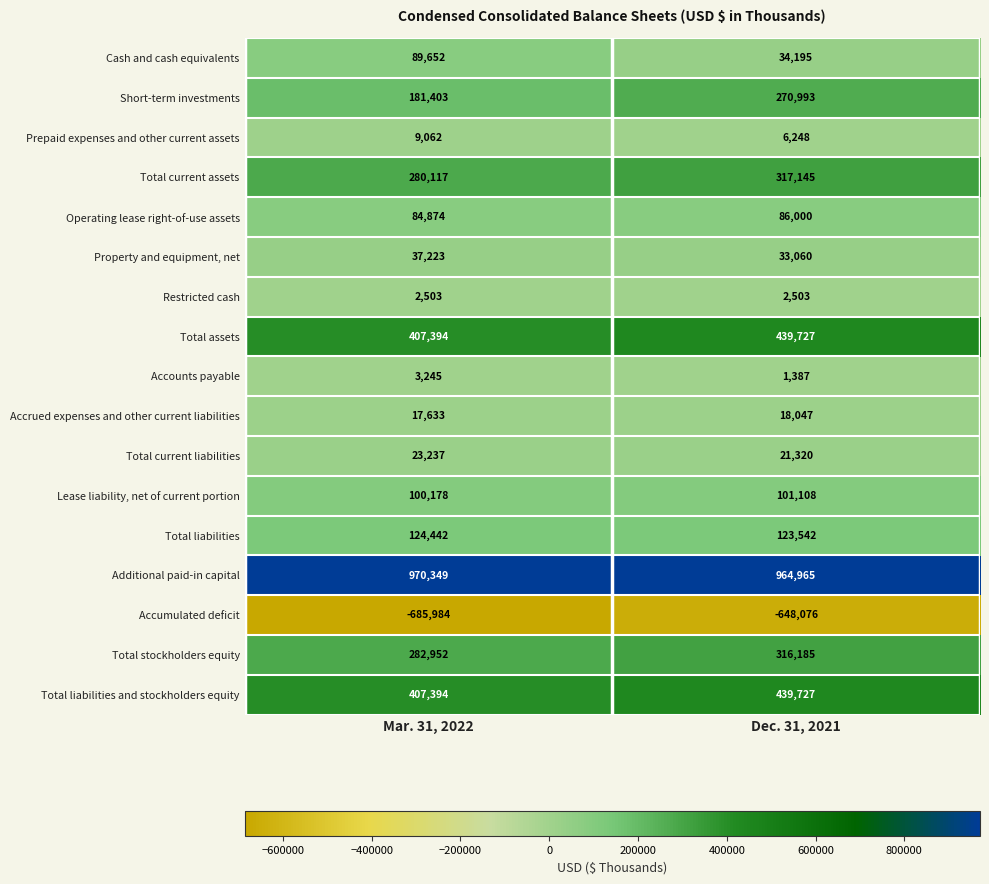

What is the sum of all Prepaid expenses and other current assets values?

15310